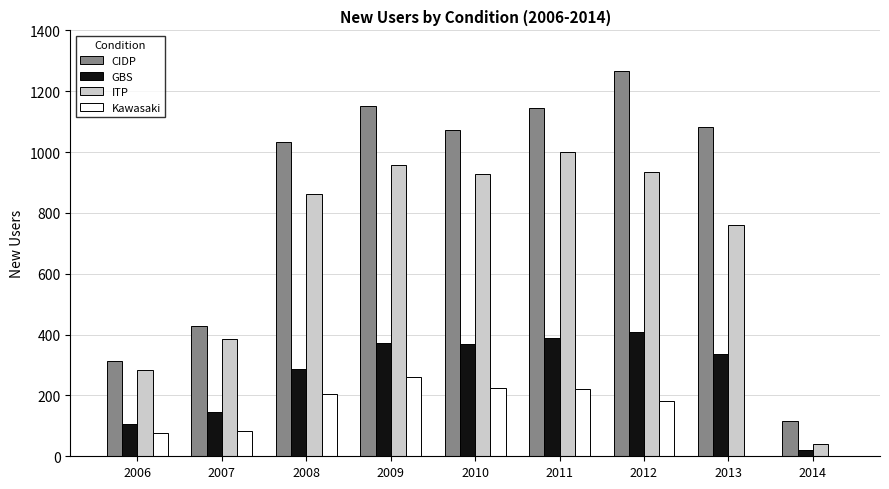

Count the number of categories in the chart.

9